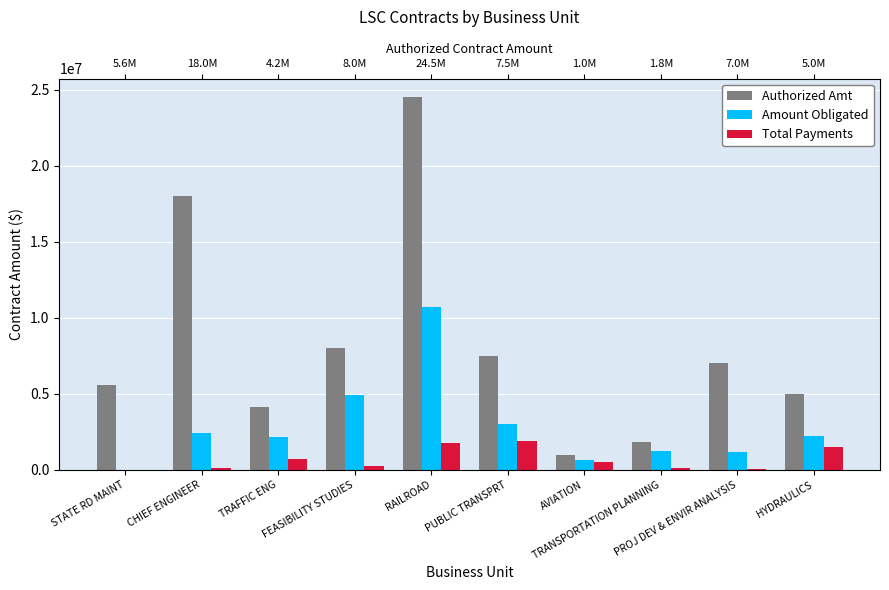

At which label does Authorized Amt reach its peak?

RAILROAD